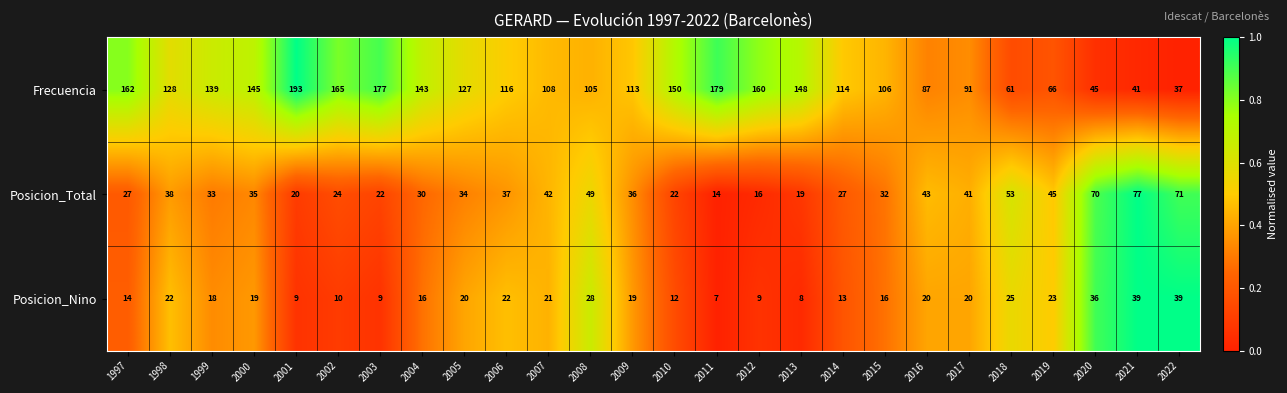

Rank the series at 2020 from highest to lowest value.

Posicion_Total, Frecuencia, Posicion_Nino